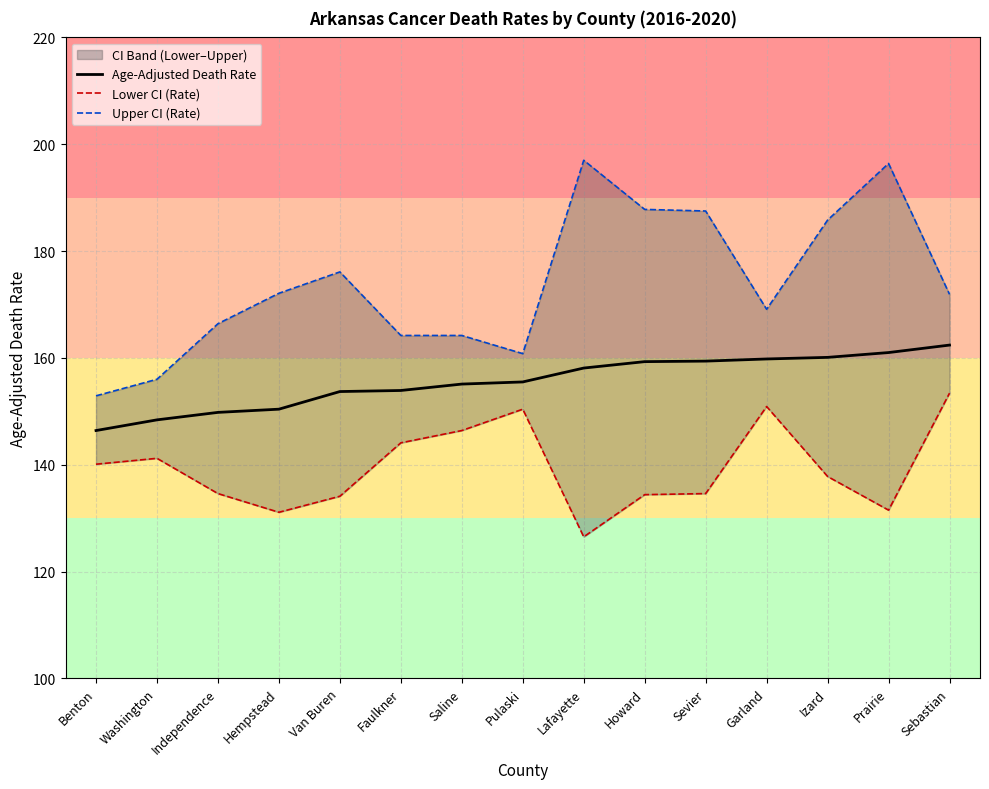

Which series has the widest spread of values?

Upper CI (Rate)